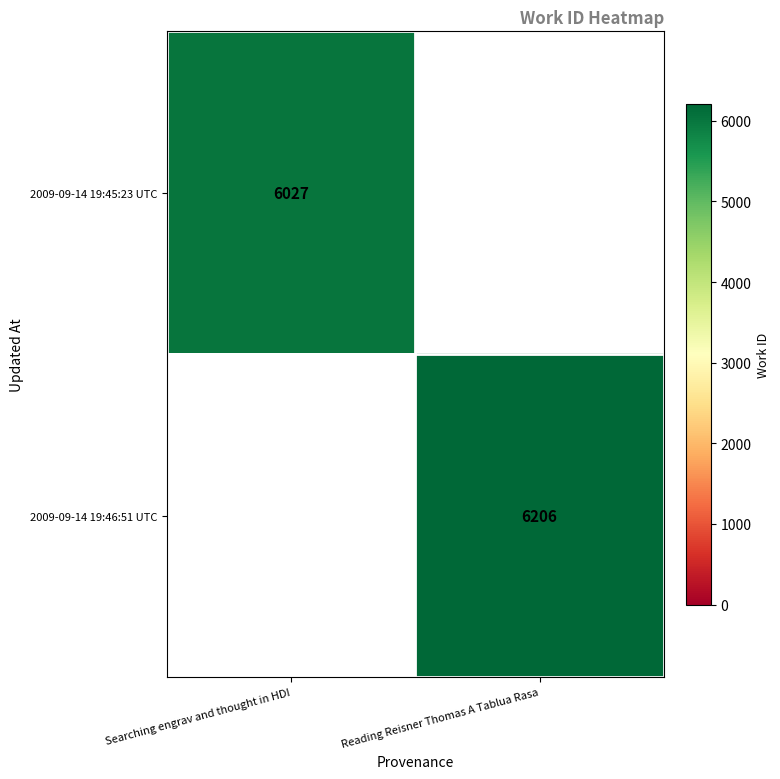

The value of 2009-09-14 19:46:51 UTC at Reading Reisner Thomas A Tablua Rasa is 6206. True or false?

True